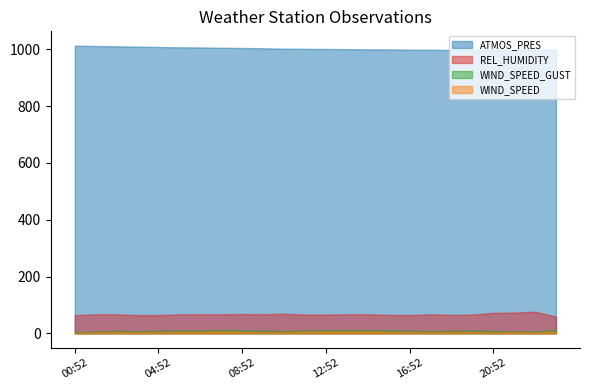

Between 11:52 and 08:52, which is larger?

08:52